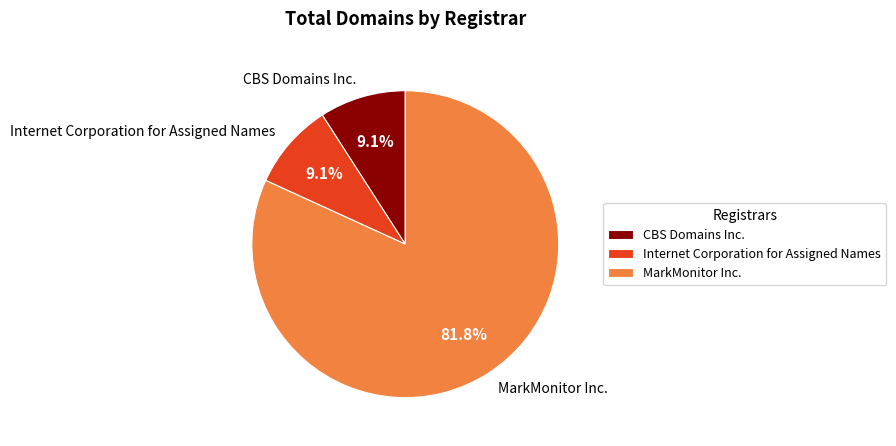

Does CBS Domains Inc. account for over 50% of the chart?

No